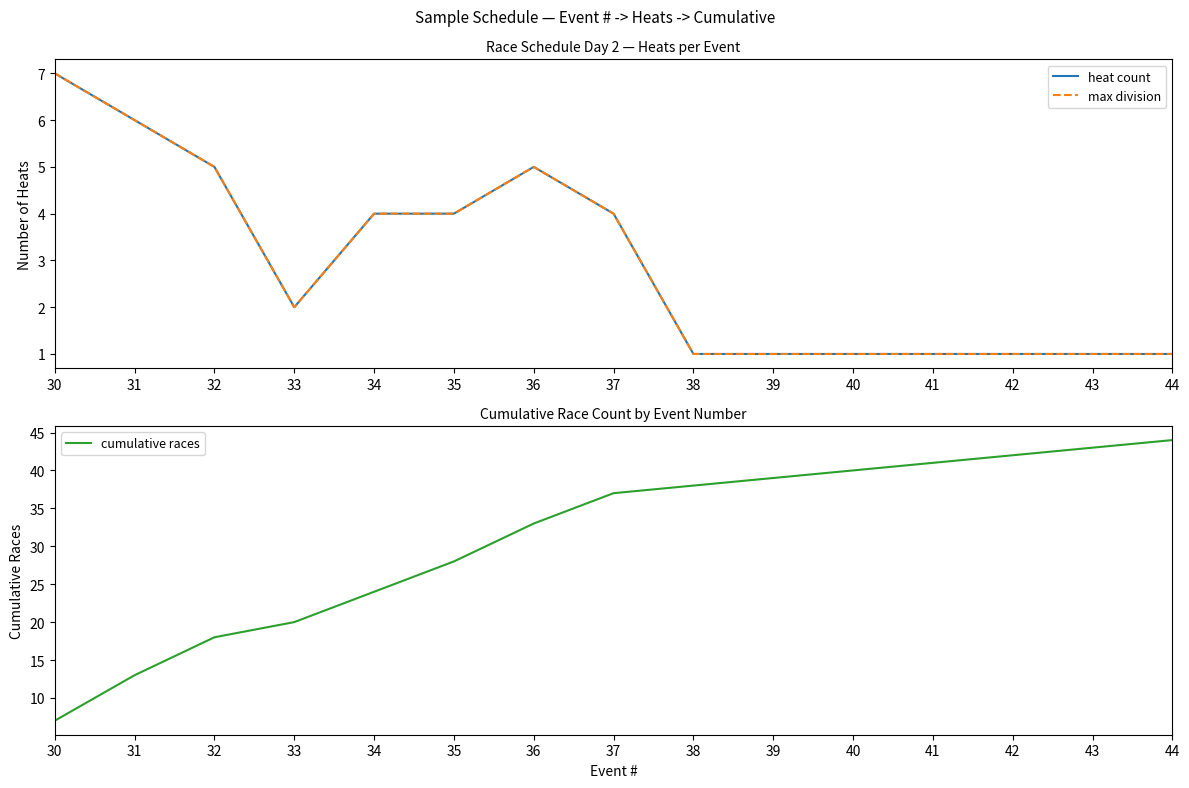

At how many categories does at least one series exceed 30?

9